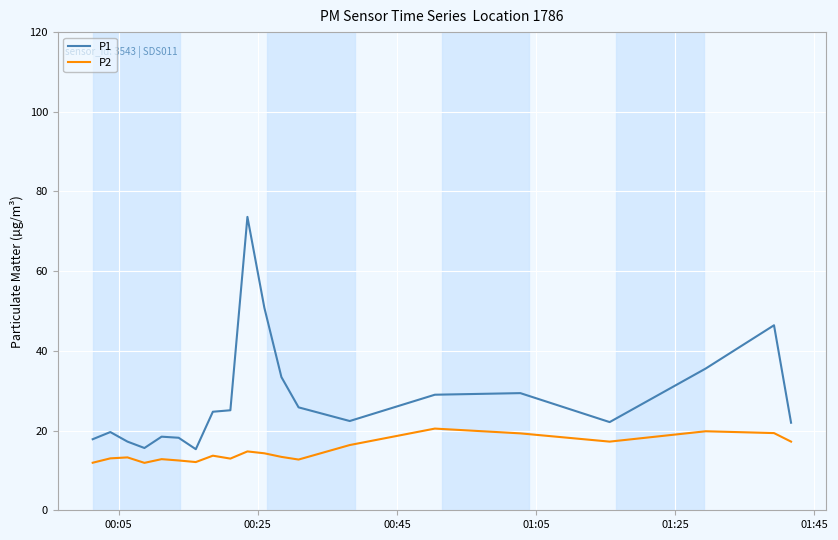

What are all the series names shown in the legend?

P1, P2